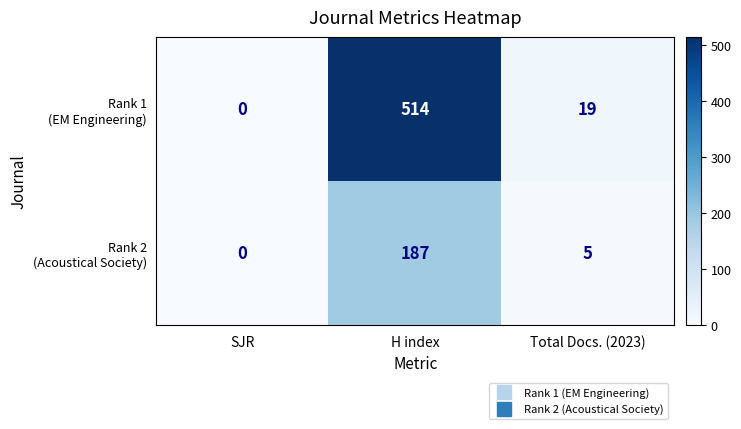

Which label corresponds to the smallest value in the chart?

SJR